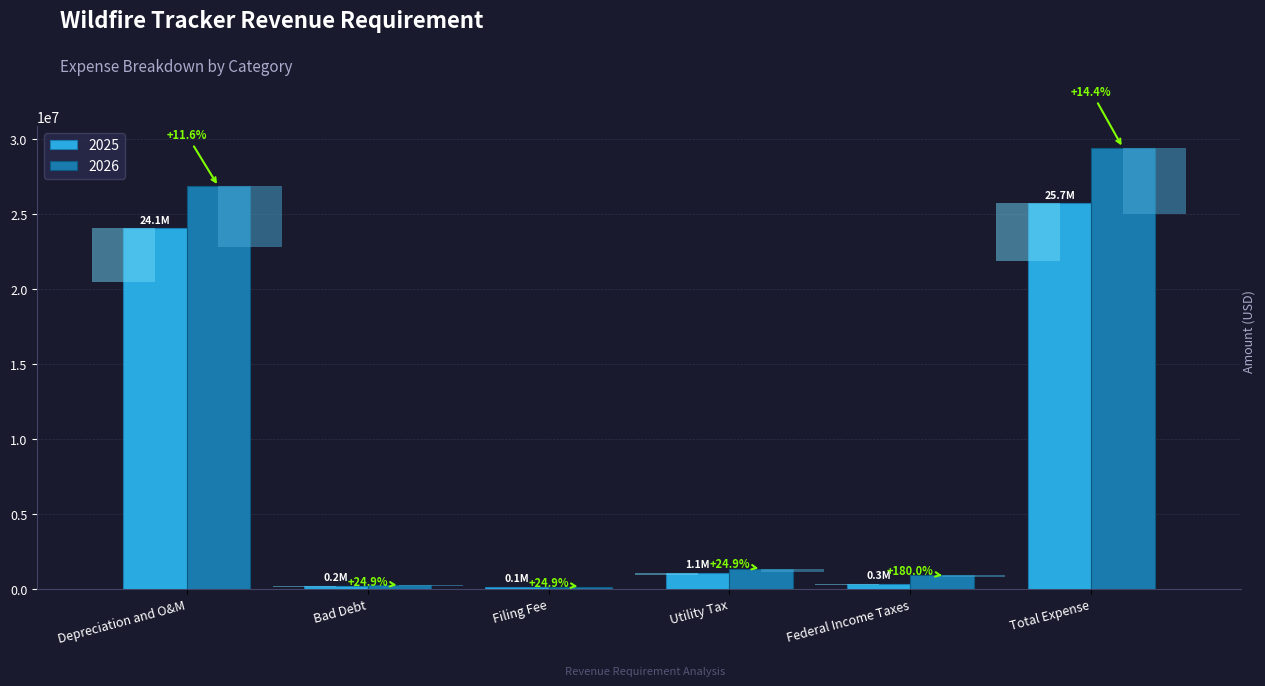

What are all the series names shown in the legend?

2025, 2026